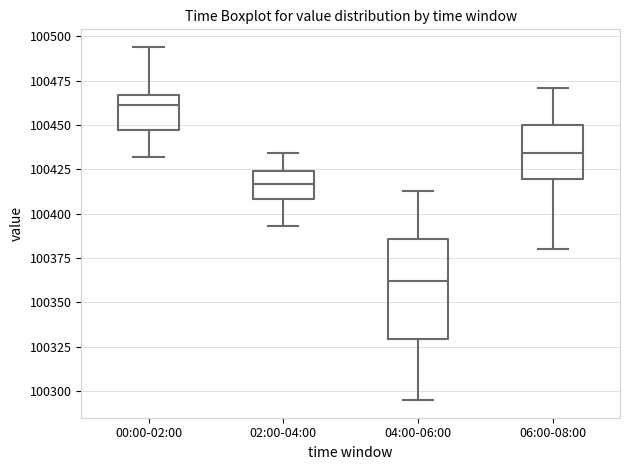

Which box is the tallest, from its lower edge to its upper edge?

04:00-06:00